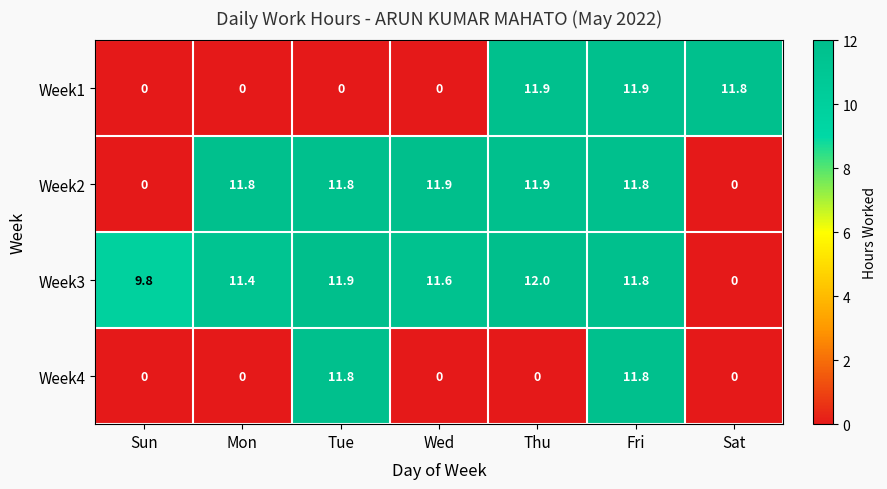

Reading left to right, transcribe all the data shown in this chart.

Week1: 0.0	0.0	0.0	0.0	11.9	11.9	11.8
Week2: 0.0	11.8	11.8	11.9	11.9	11.8	0.0
Week3: 9.8	11.4	11.9	11.6	12.0	11.8	0.0
Week4: 0.0	0.0	11.8	0.0	0.0	11.8	0.0